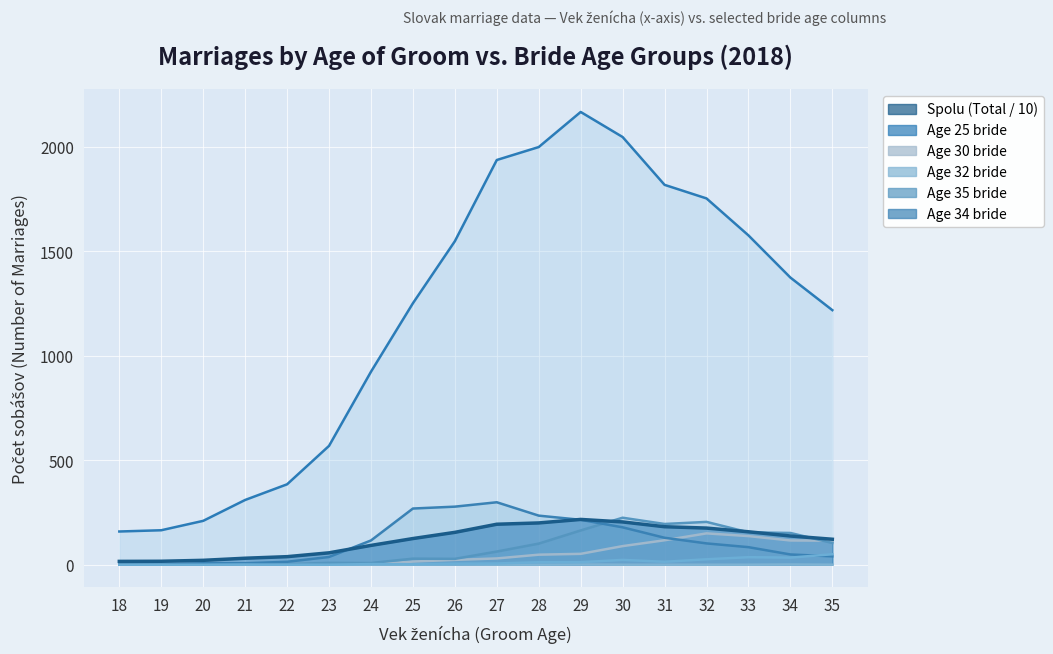

What is the difference between the values at 23 and 28?

143.1